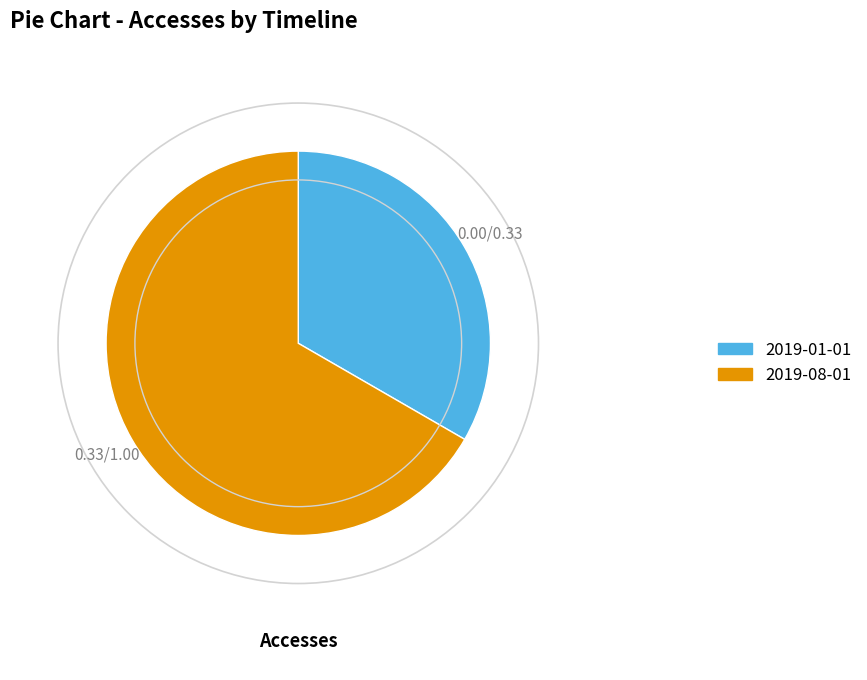

What is the ratio of the value at 2019-01-01 to the value at 2019-08-01?

0.5